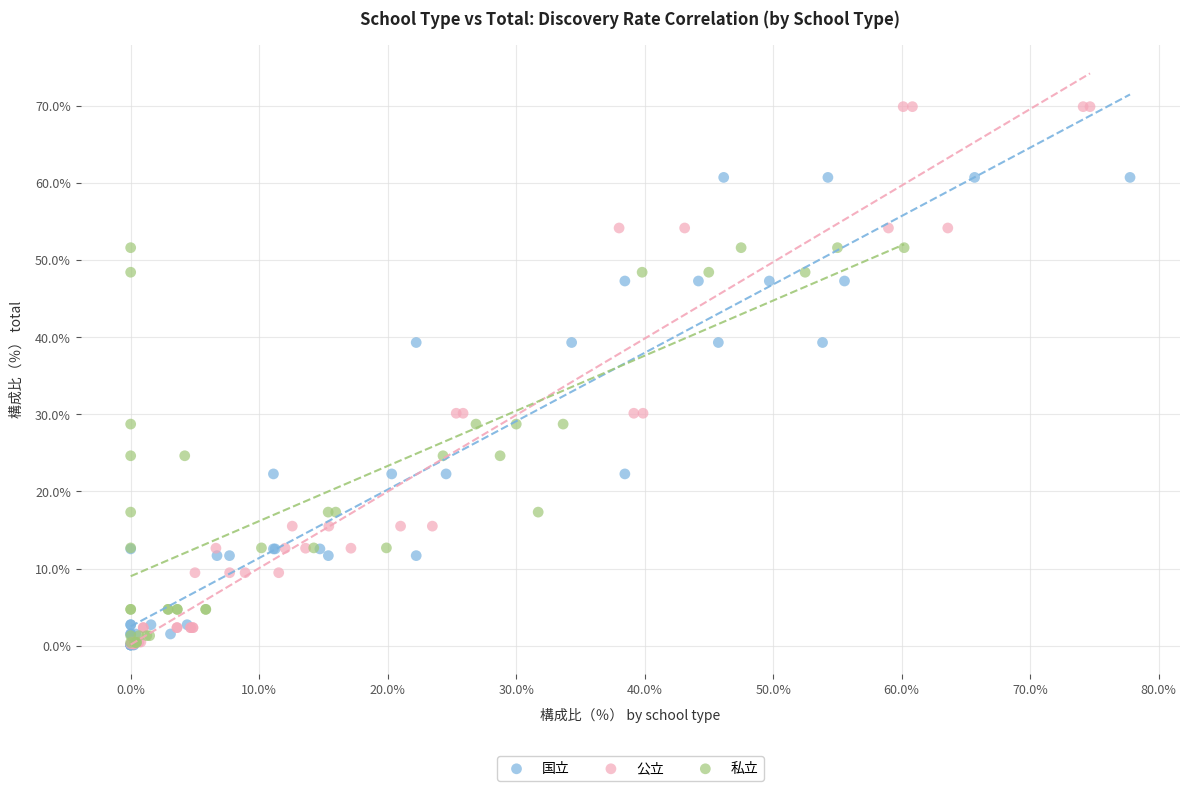

Which series reaches the maximum Y coordinate?

公立